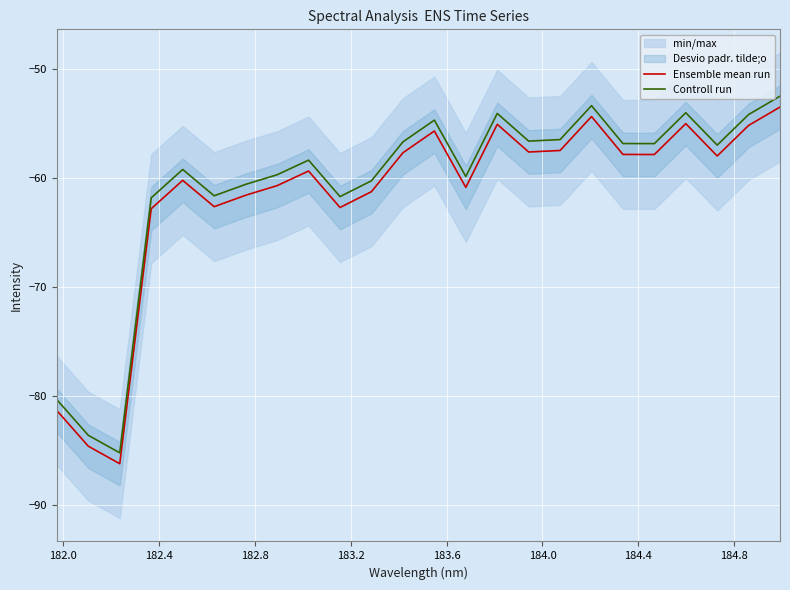

How many lines are shown in the chart?

2